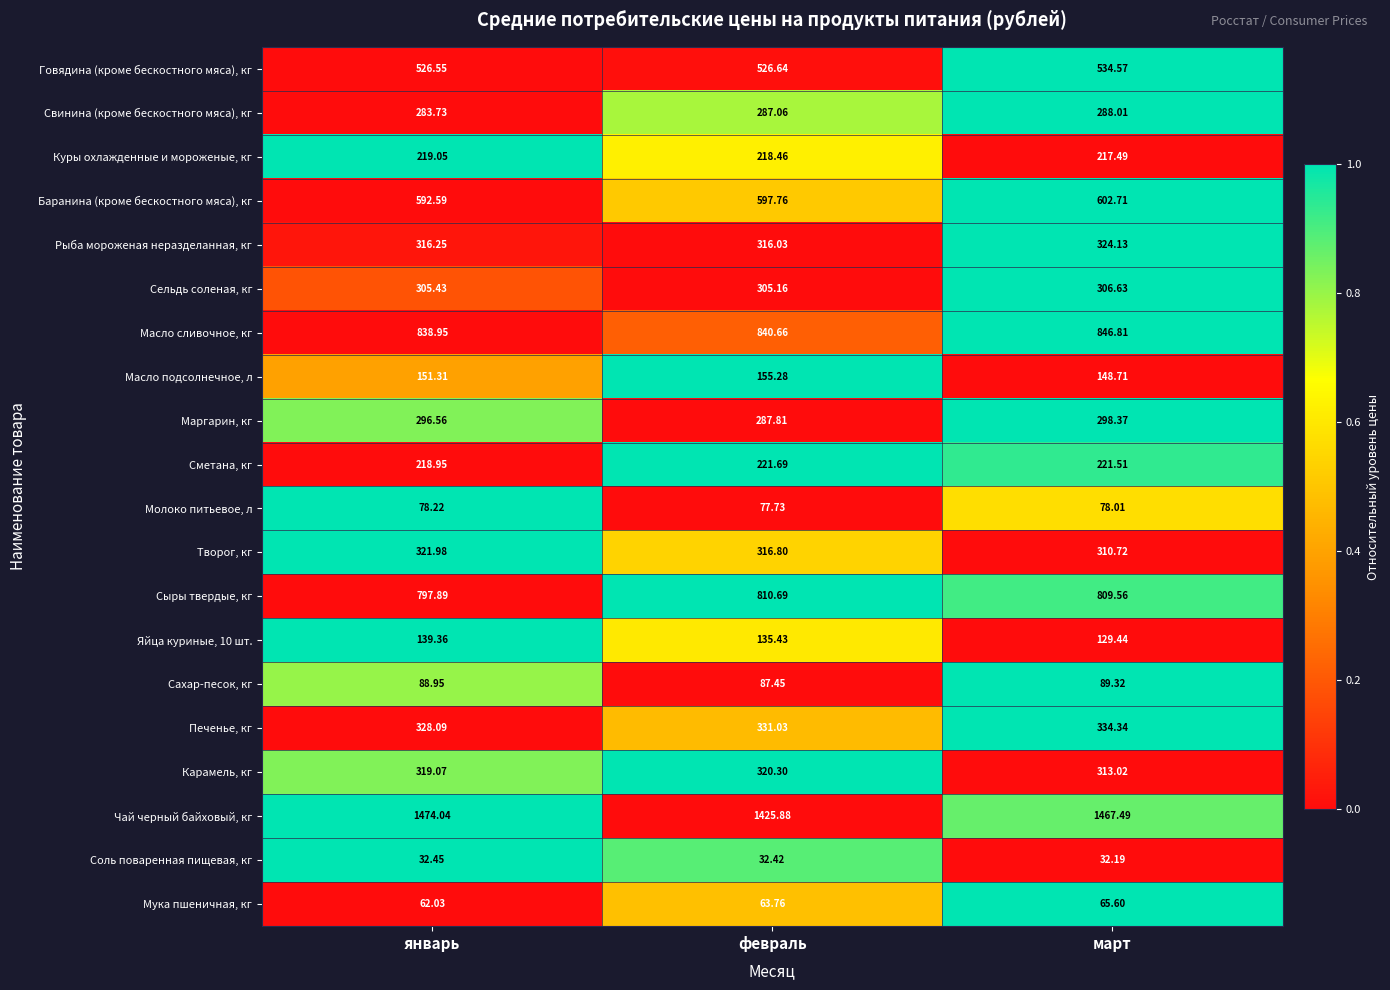

At which label does Мука пшеничная, кг reach its peak?

март